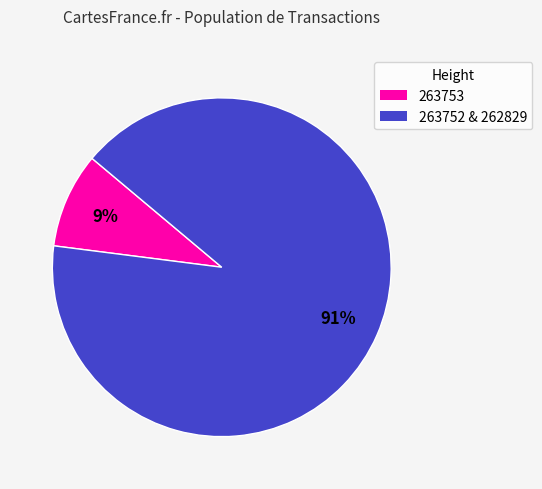

To the nearest percent, what is the difference between the largest and smallest slice percentages?

82%